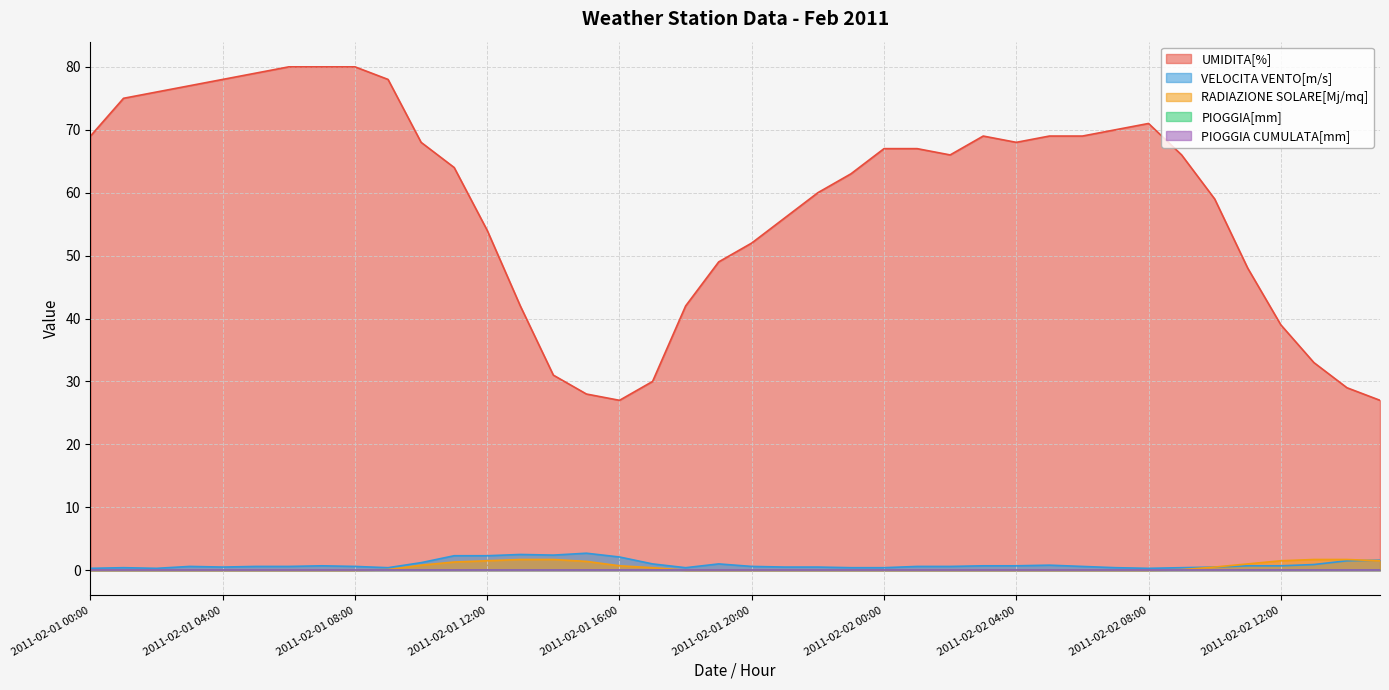

Which category has the lowest value in the VELOCITA VENTO[m/s] series?

2011-02-01 00:00